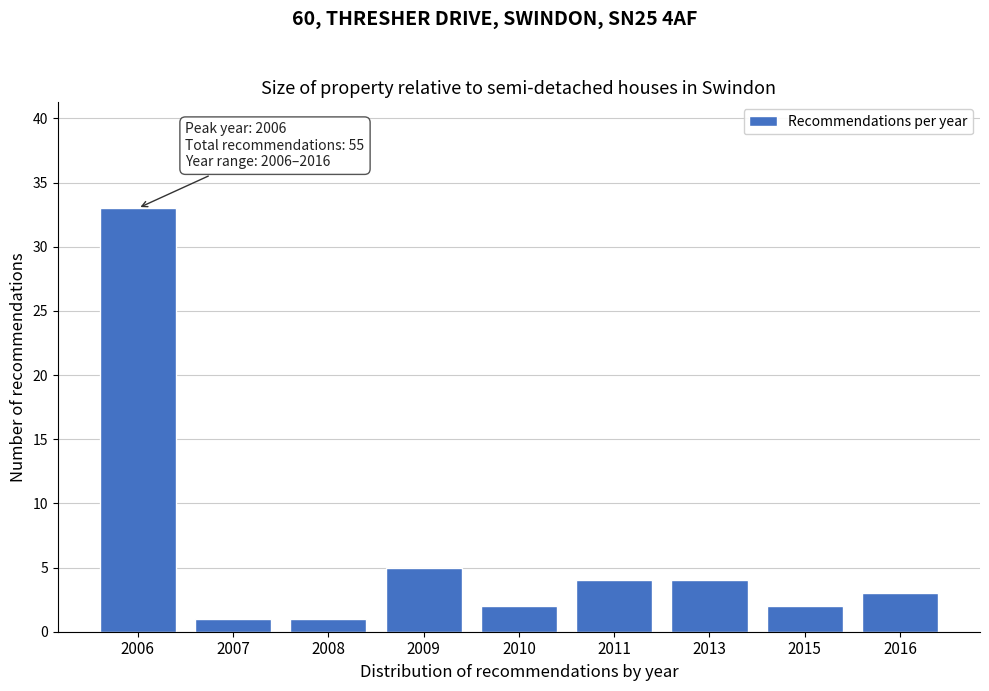

Reading left to right, extract all data points from this chart.

33	1	1	5	2	4	4	2	3